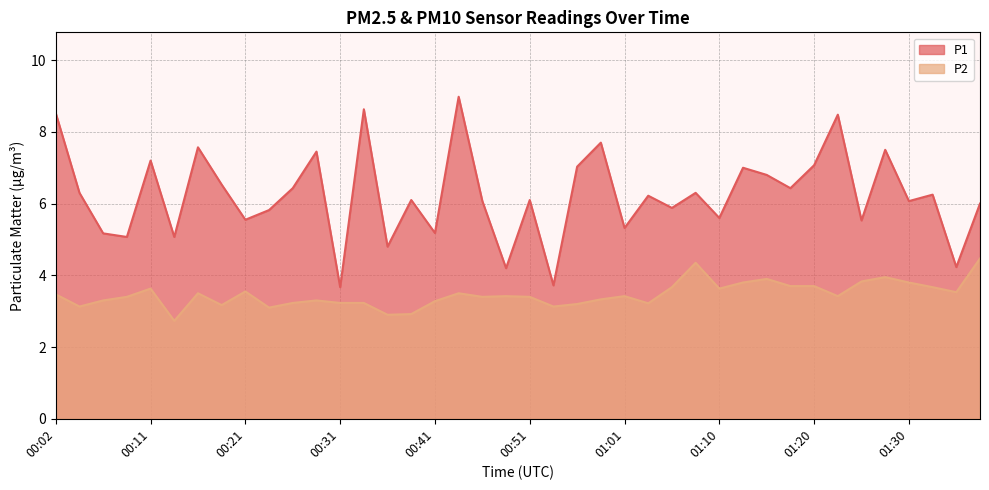

Is the value of P2 at 00:11 greater than the value of P1 at 01:13?

No